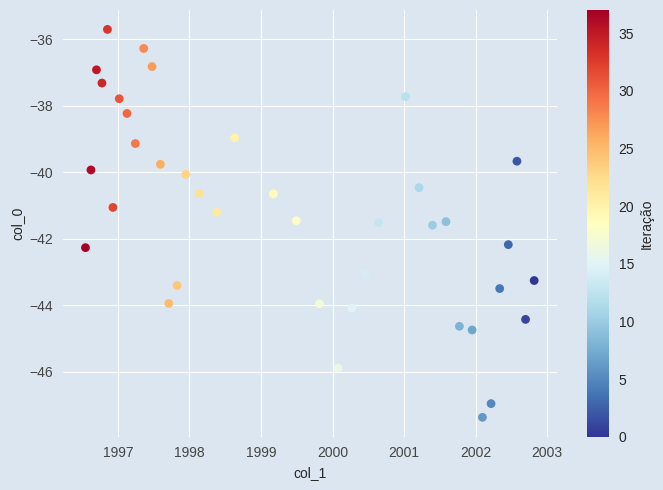

What is the range of Y values (max minus min)?

11.7